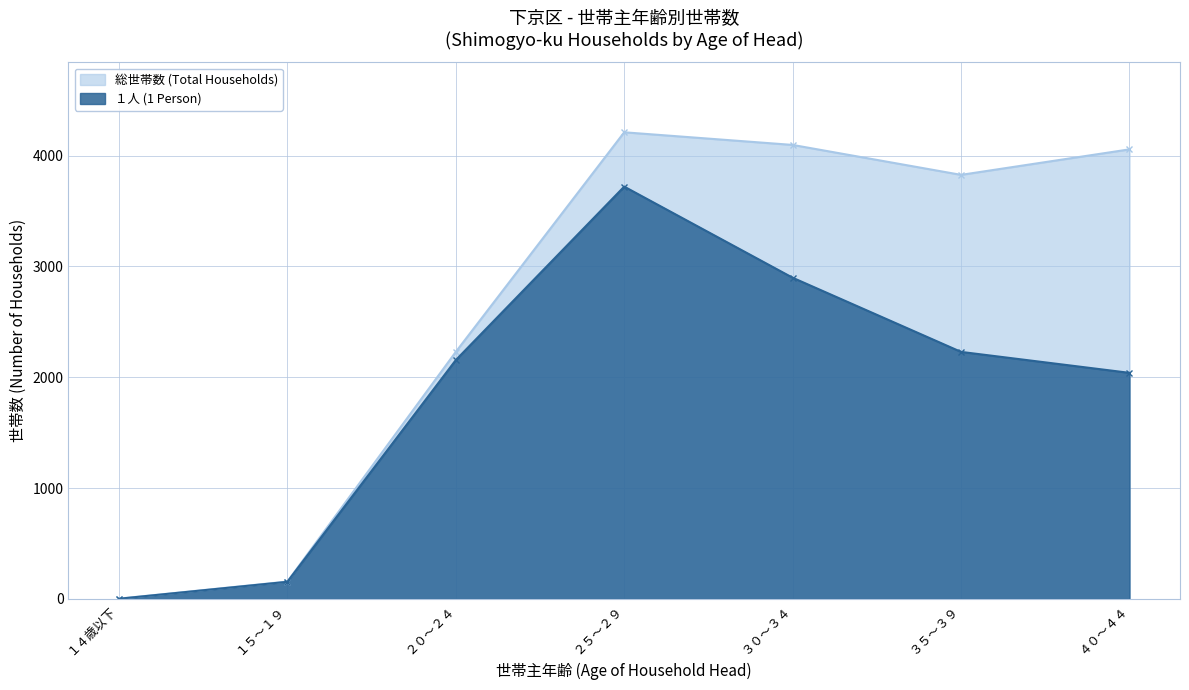

At which category does １人 (1 Person) reach its first local peak?

２５～２９